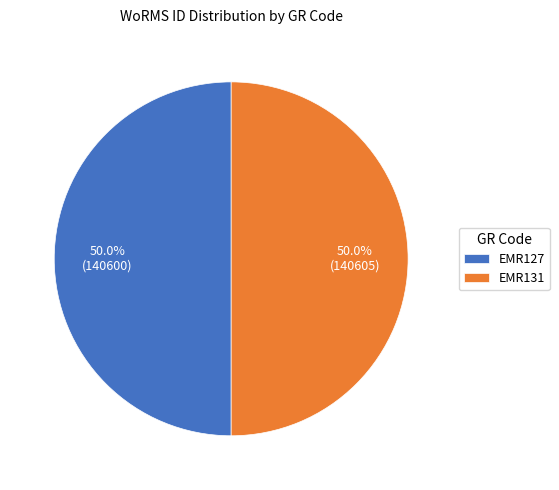

What percentage is the EMR127 slice, to the nearest percent?

50%